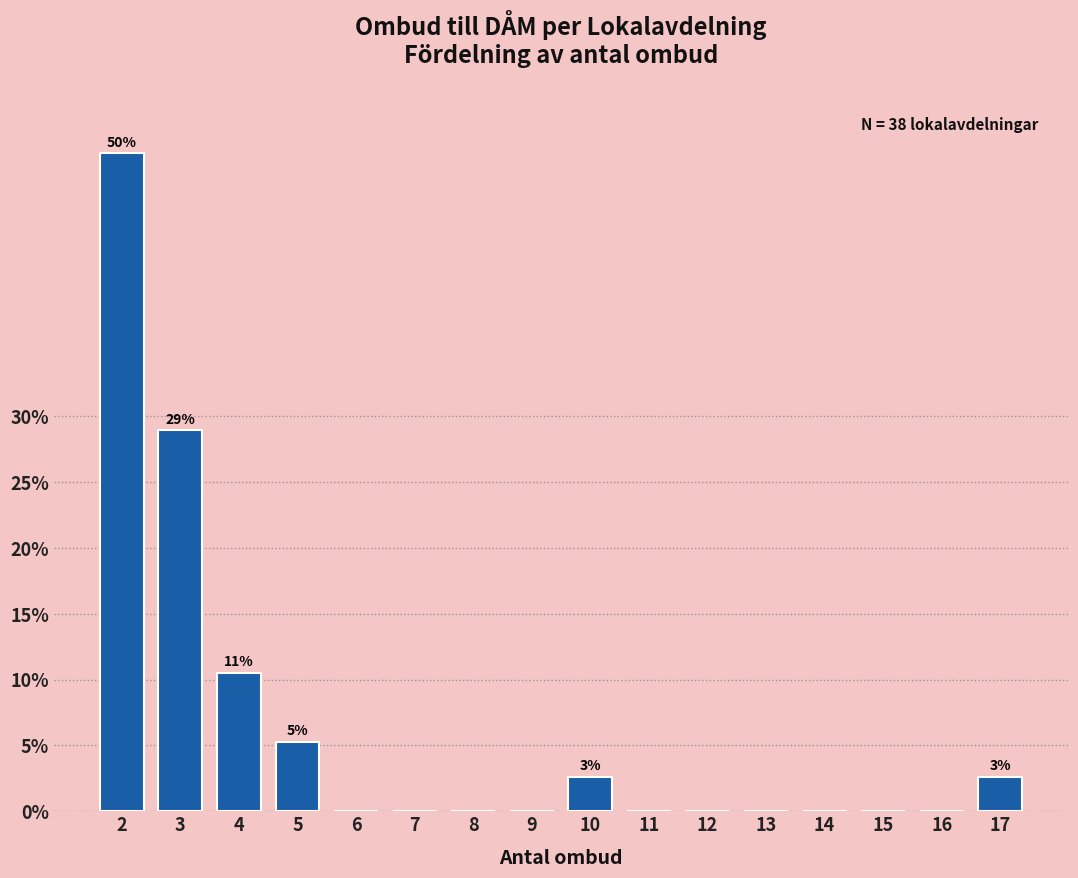

Reading left to right, extract all data points from this chart.

2=50.0	3=28.9	4=10.5	5=5.3	6=0.0	7=0.0	8=0.0	9=0.0	10=2.6	11=0.0	12=0.0	13=0.0	14=0.0	15=0.0	16=0.0	17=2.6